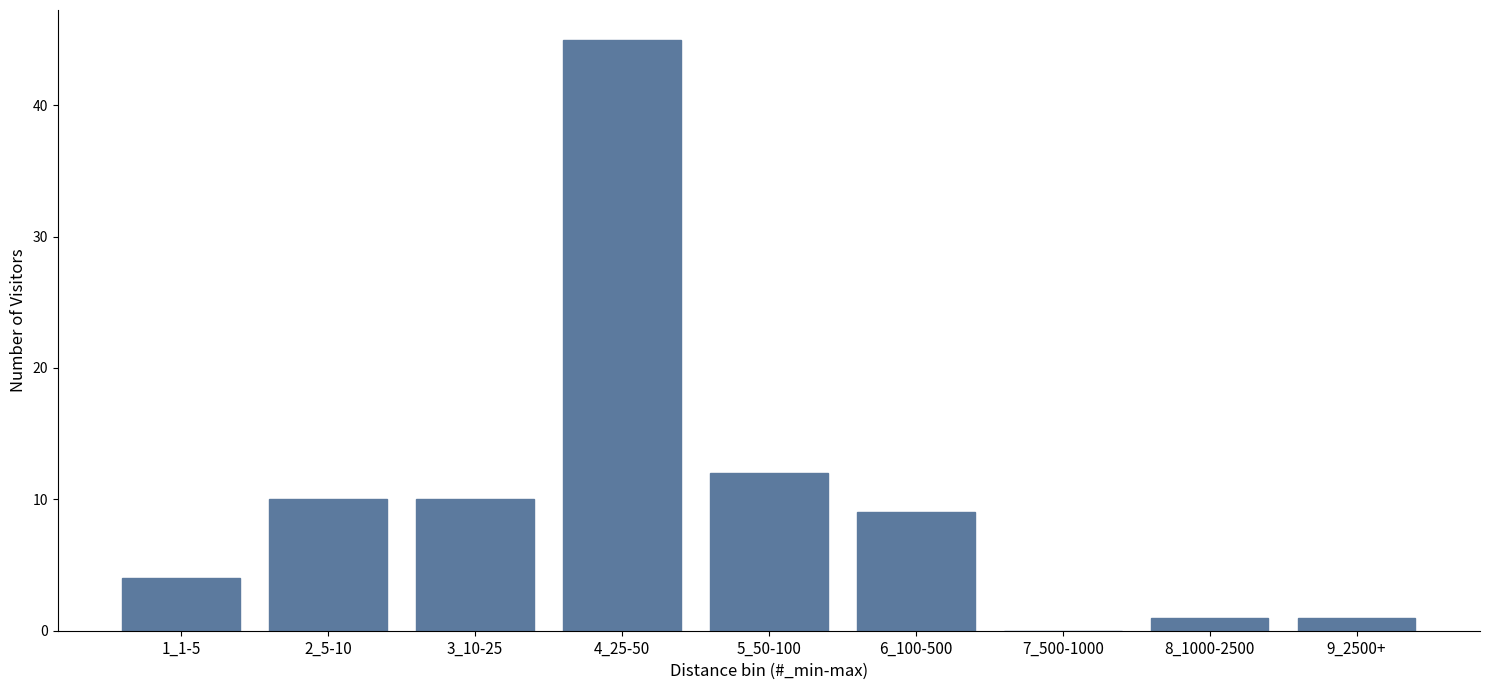

Reading left to right, list all the values displayed in this chart.

1_1-5=4	2_5-10=10	3_10-25=10	4_25-50=45	5_50-100=12	6_100-500=9	7_500-1000=0	8_1000-2500=1	9_2500+=1